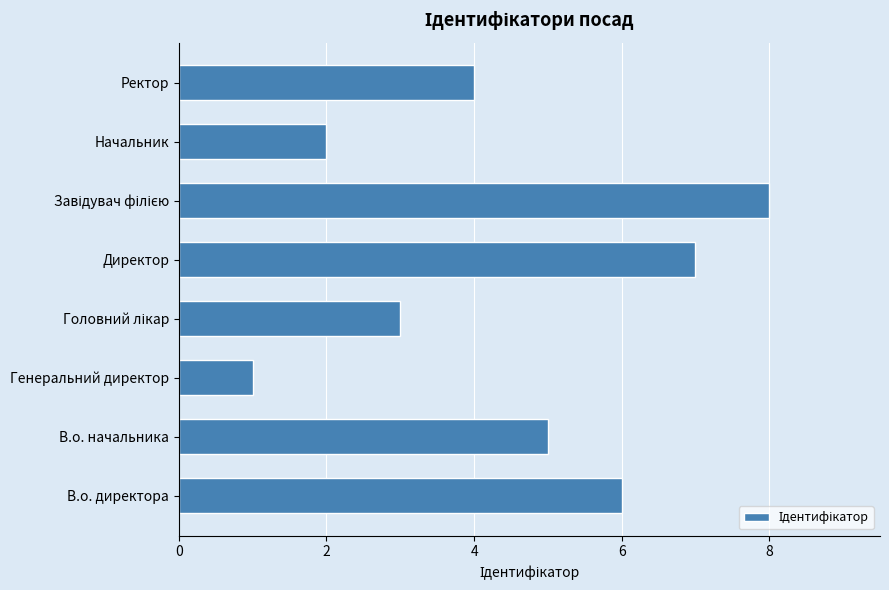

Is it true that the value at Директор is 7?

True